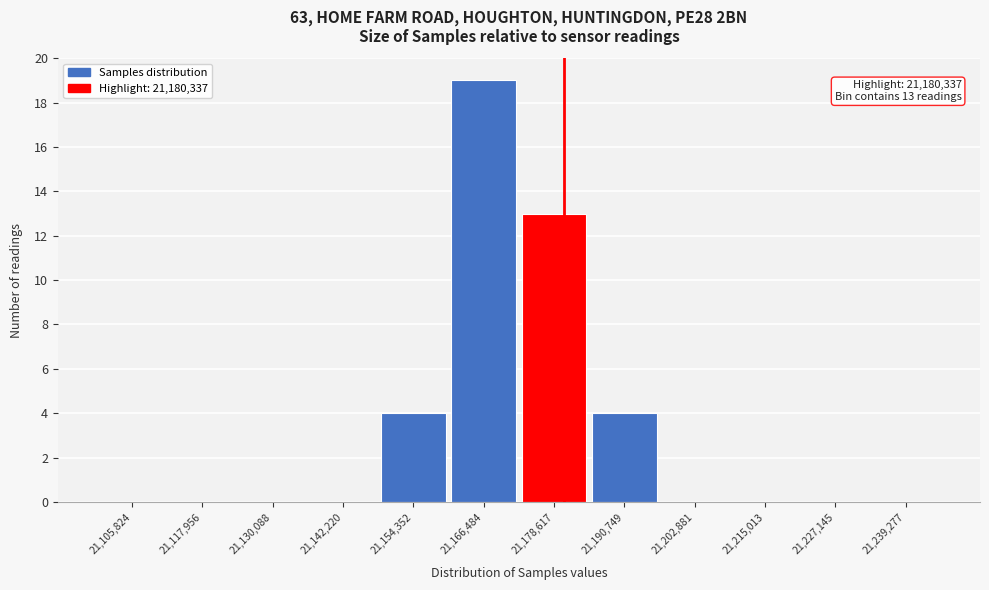

Over which range of the x-axis is the bar tallest?

21160000 to 21172000